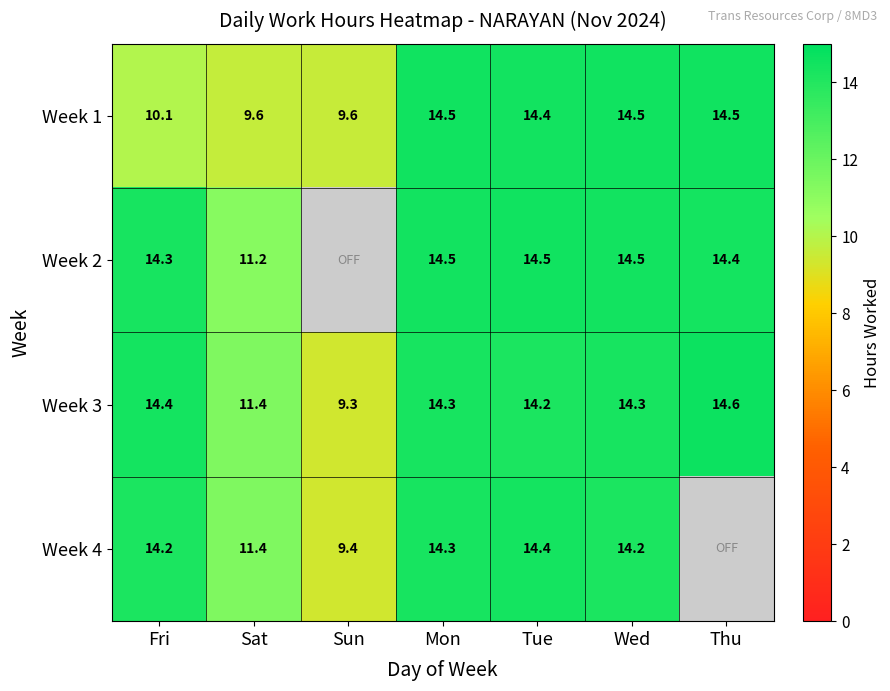

Is the value of Week 4 at Sat greater than the value of Week 1 at Wed?

No